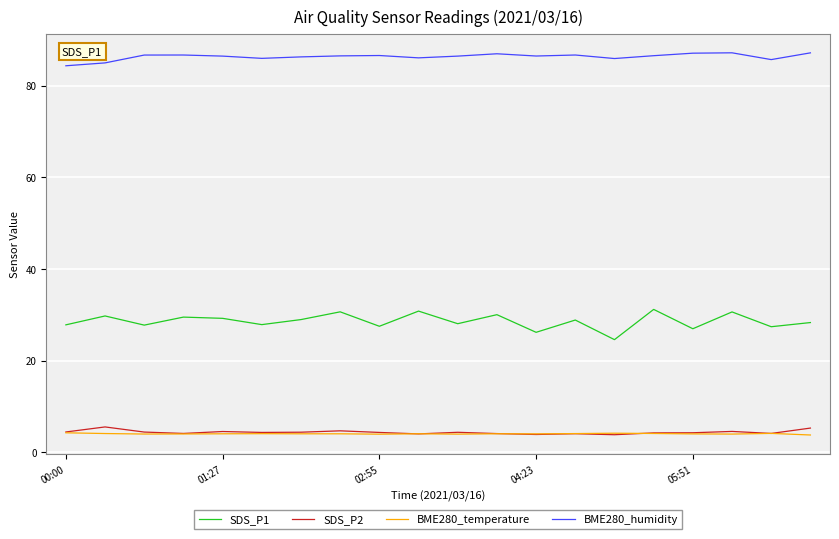

True or false: SDS_P1 and BME280_temperature intersect in this chart.

False